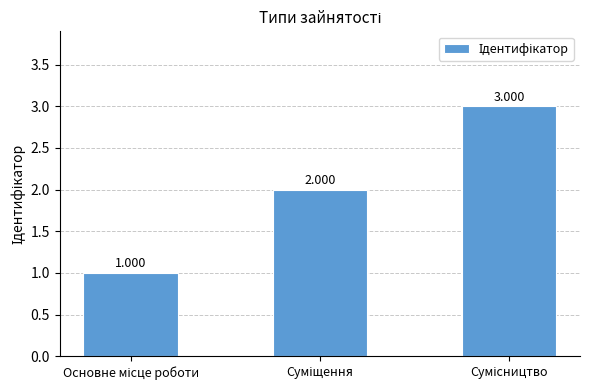

Approximately how many times larger is the value at Суміщення compared to Основне місце роботи?

2.0